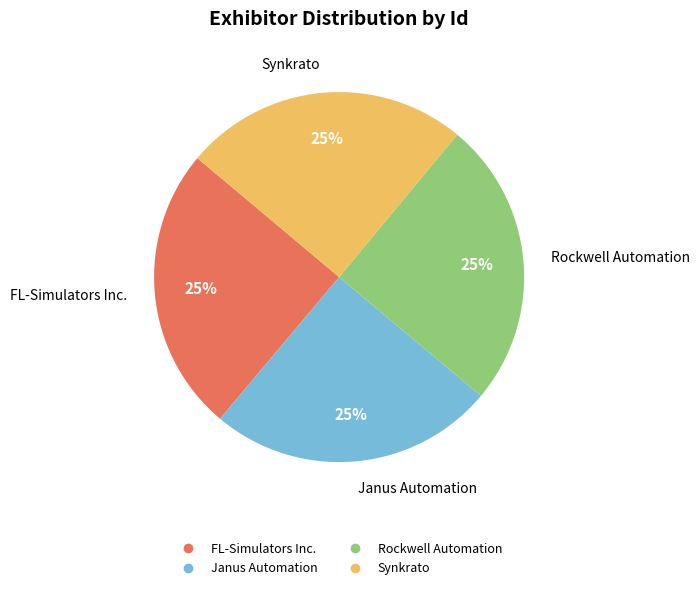

Count the number of slices in the pie.

4